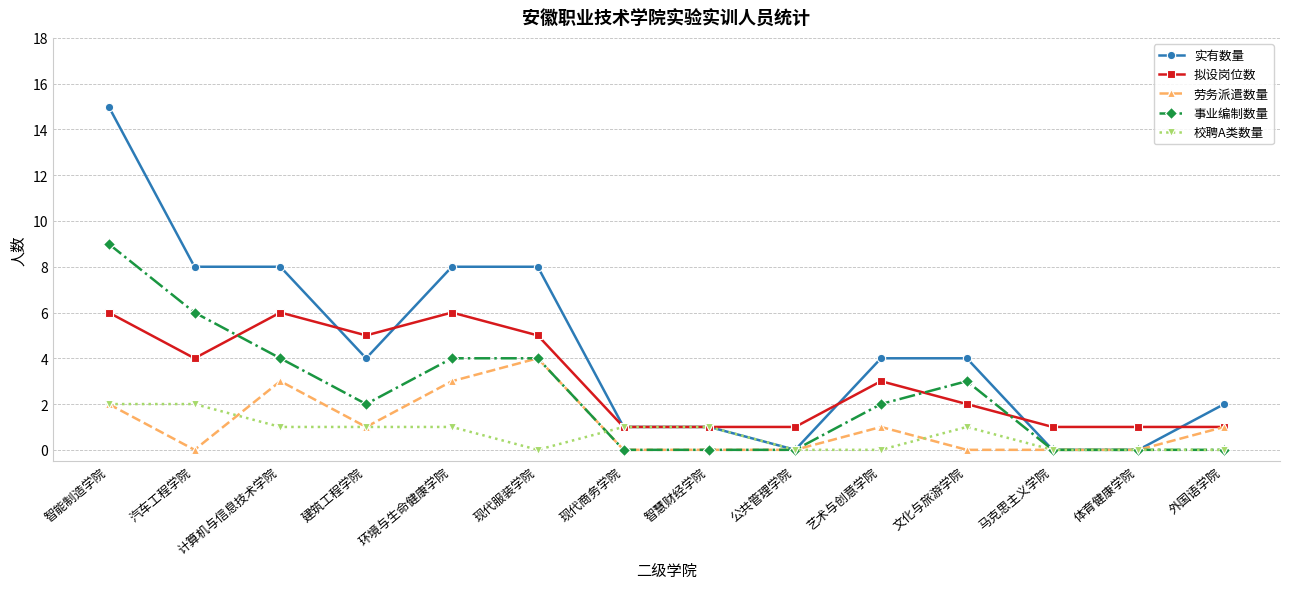

Is it true that 事业编制数量 equals 5 at 现代商务学院?

False